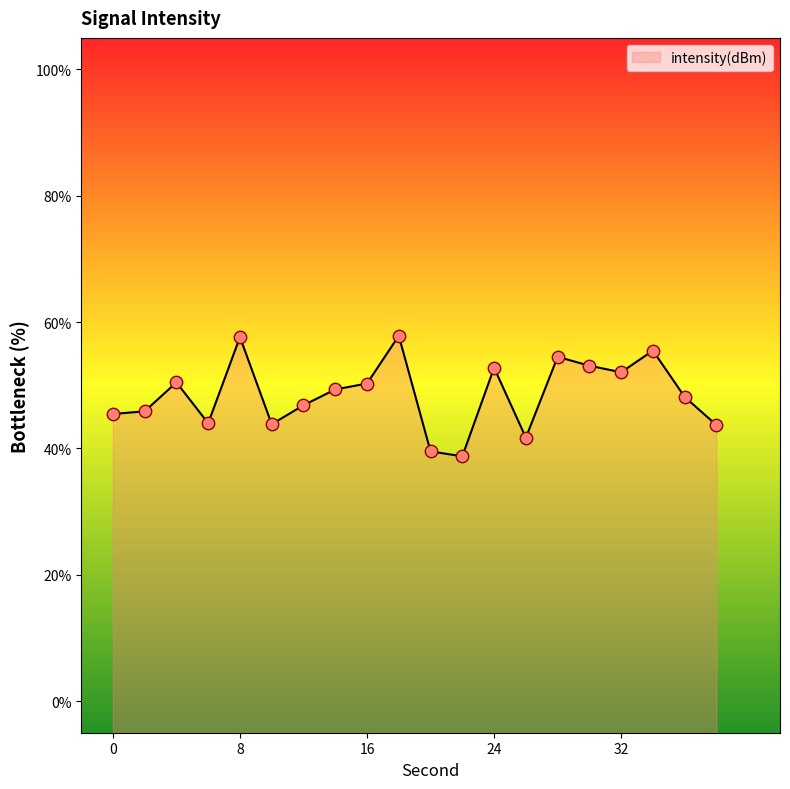

Approximately how many times larger is the value at 10 compared to 34?

0.8